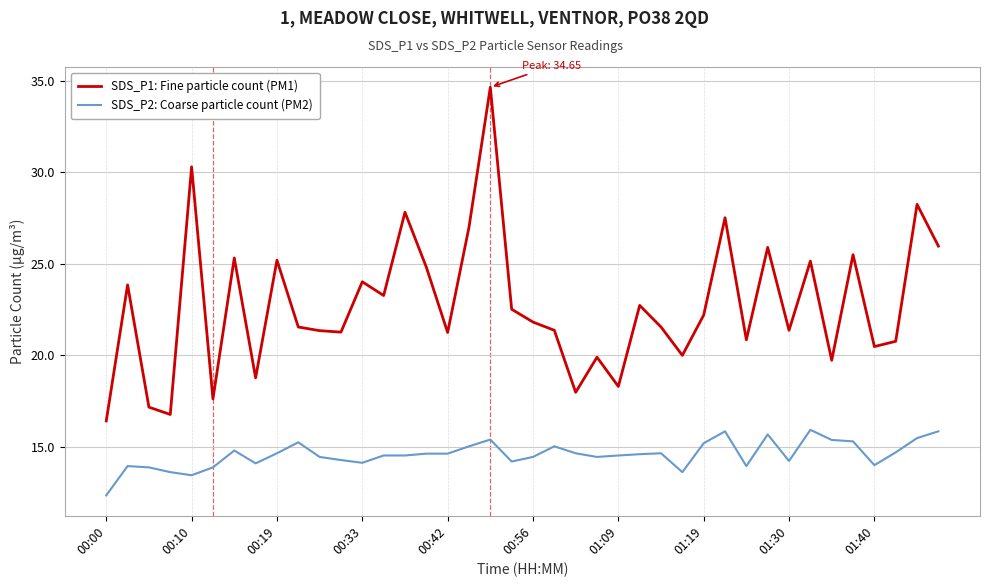

Rank the series by their average value, from highest to lowest.

SDS_P1: Fine particle count (PM1), SDS_P2: Coarse particle count (PM2)